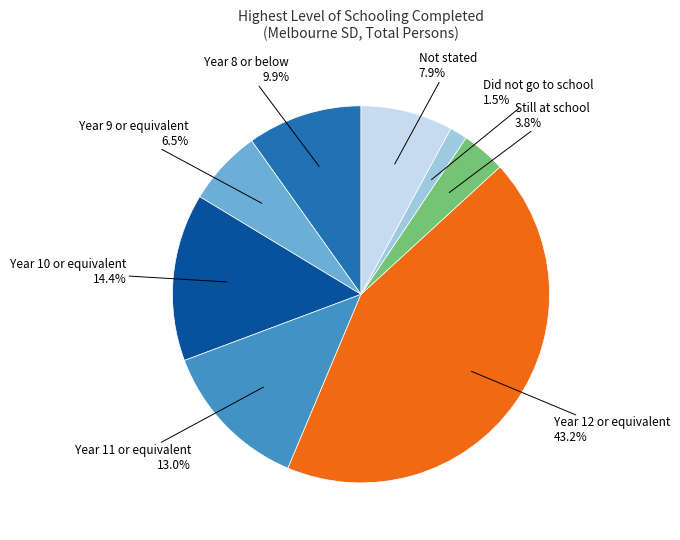

Is there a majority slice in this chart?

No